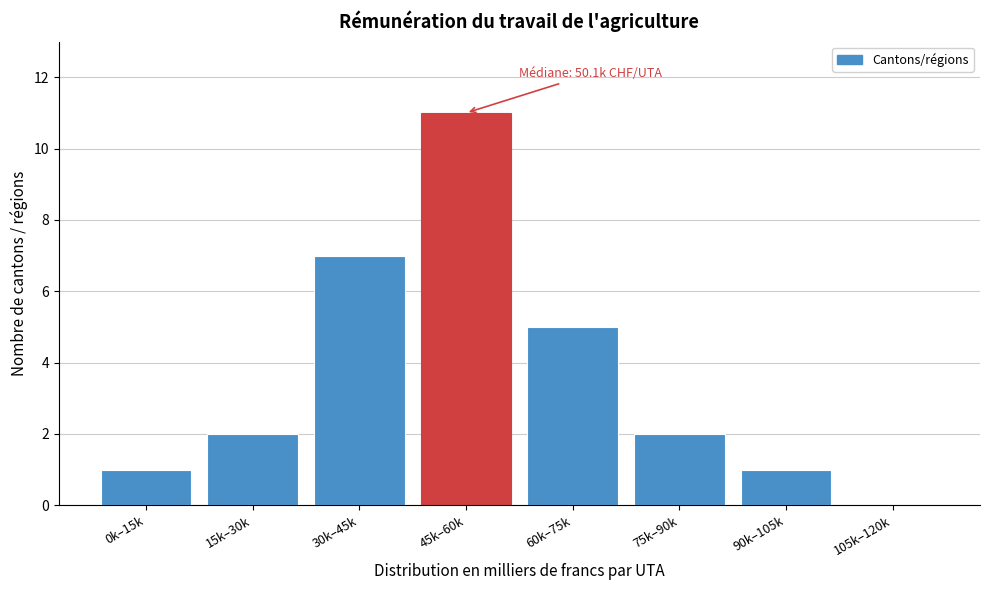

Reading right to left, list all the values displayed in this chart.

105k–120k=0	90k–105k=1	75k–90k=2	60k–75k=5	45k–60k=11	30k–45k=7	15k–30k=2	0k–15k=1